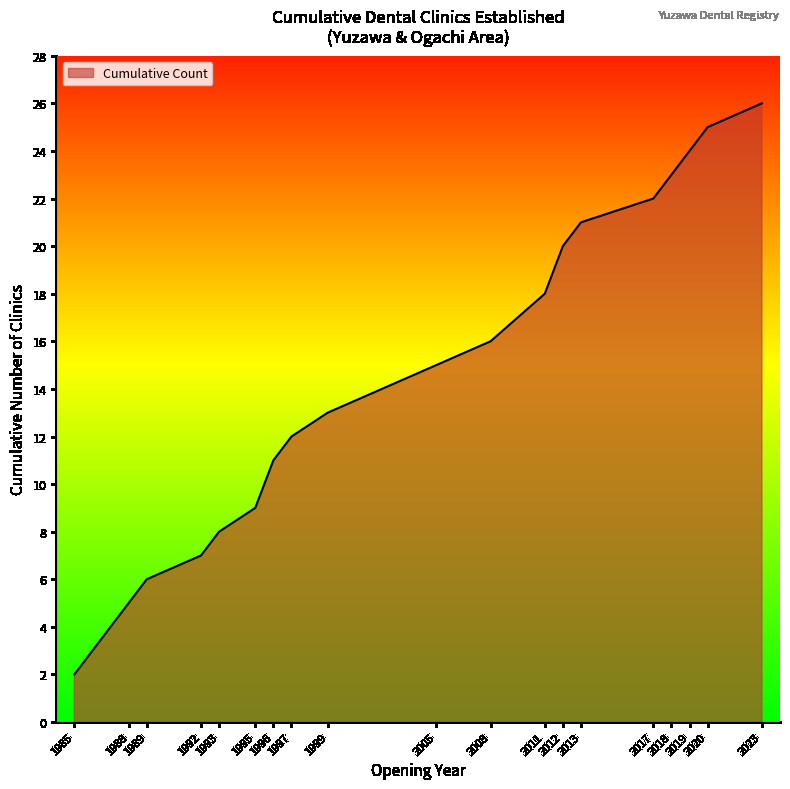

What is the smallest value displayed?

2